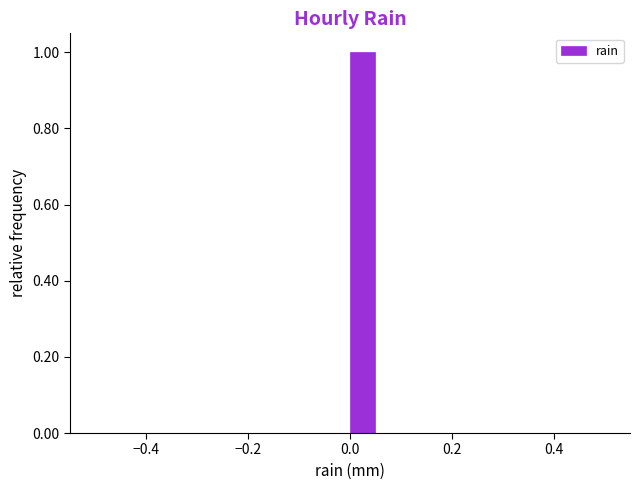

Around what value on the x-axis is the tallest bar? Give the approximate position of its centre, as read against the axis.

0.02